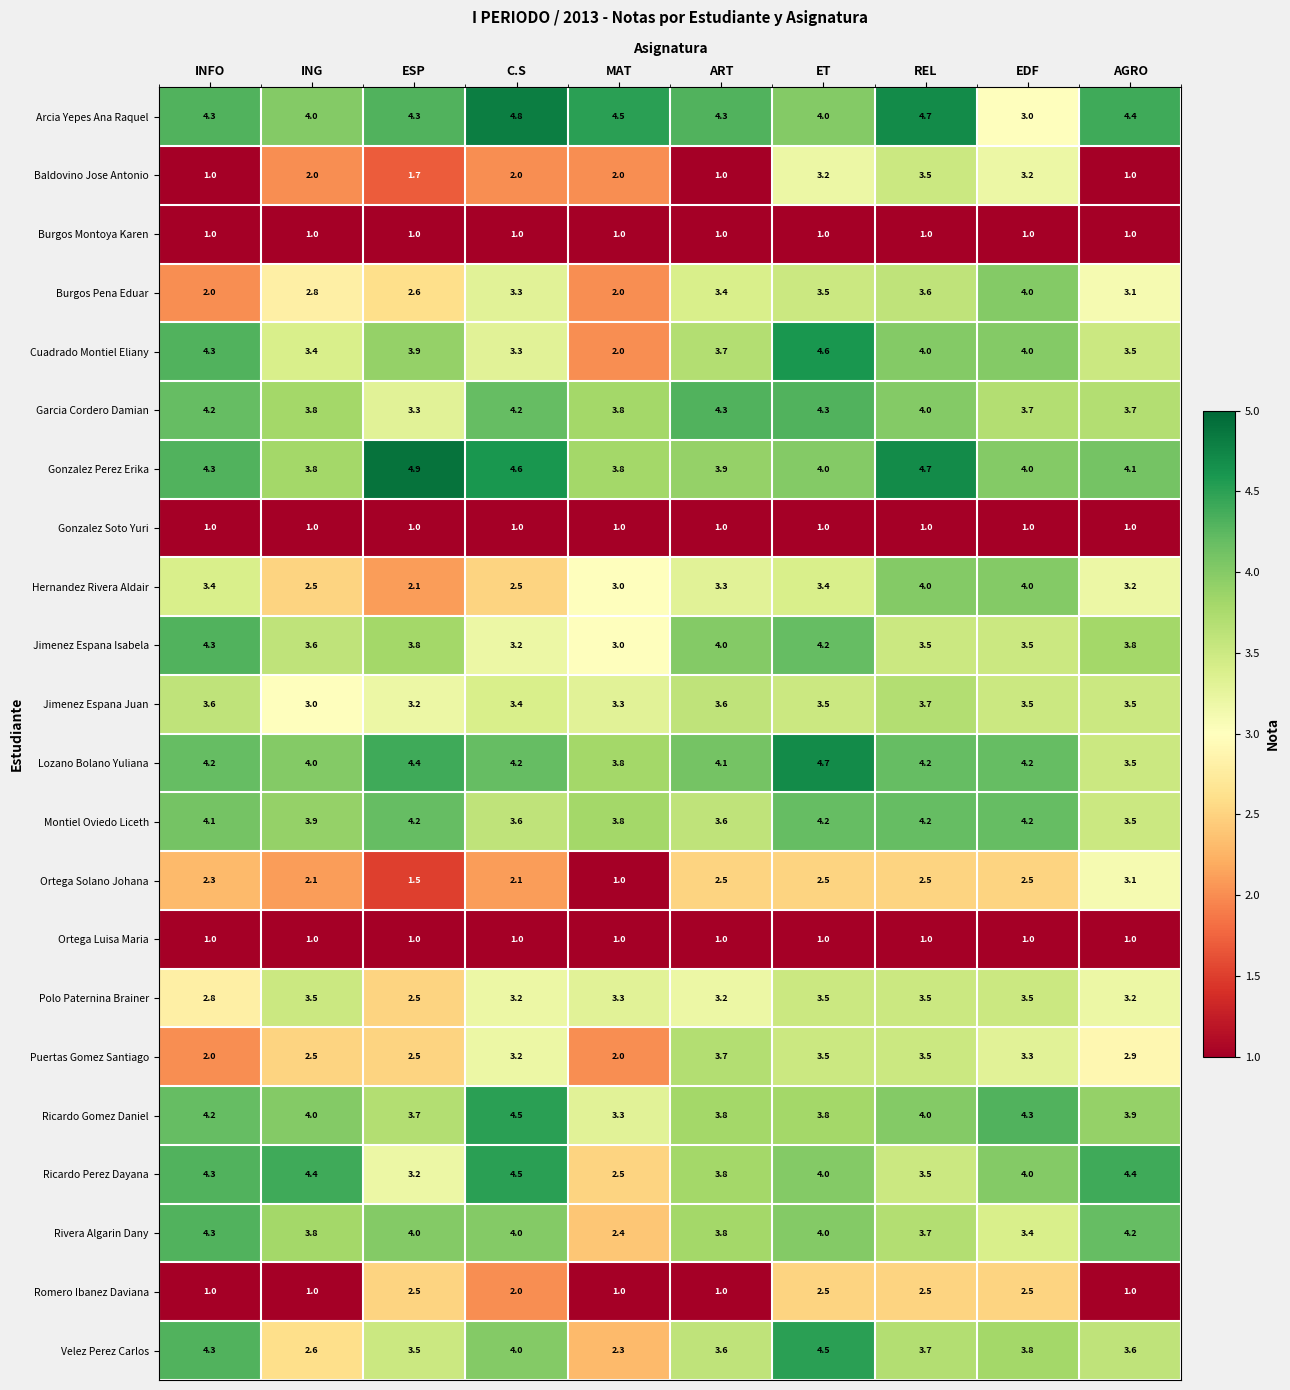

Which series changed the most between INFO and ING?

Velez Perez Carlos